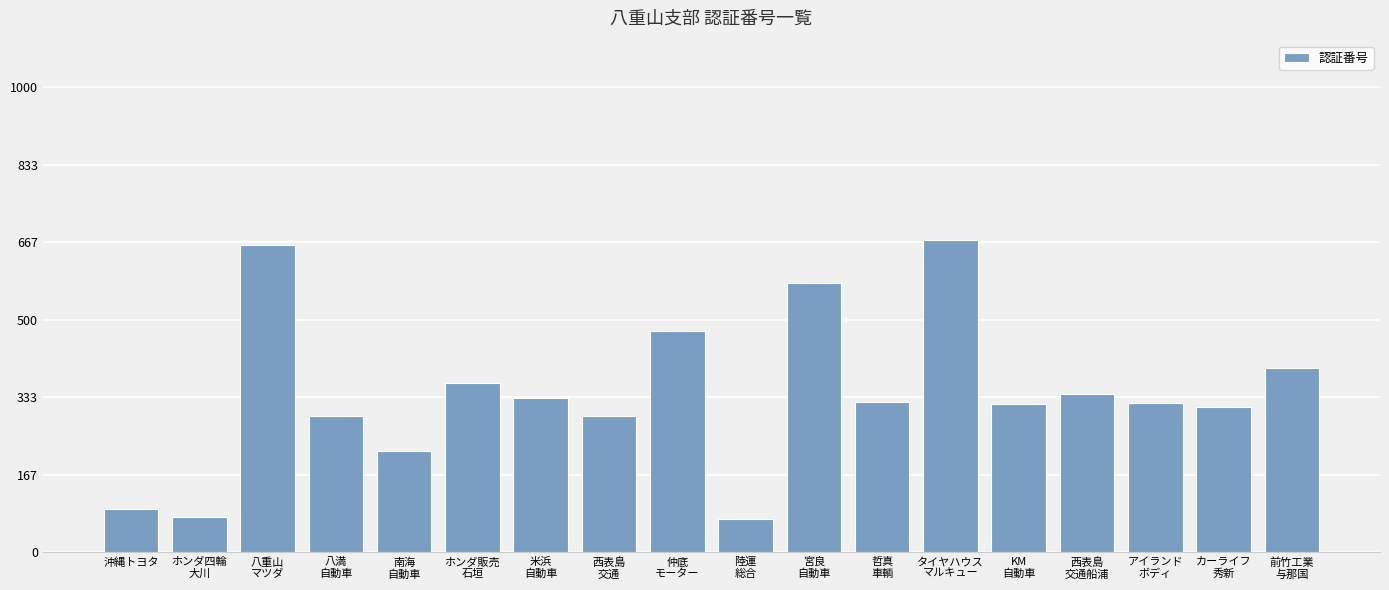

At which label does the data first exceed 322?

八重山
マツダ